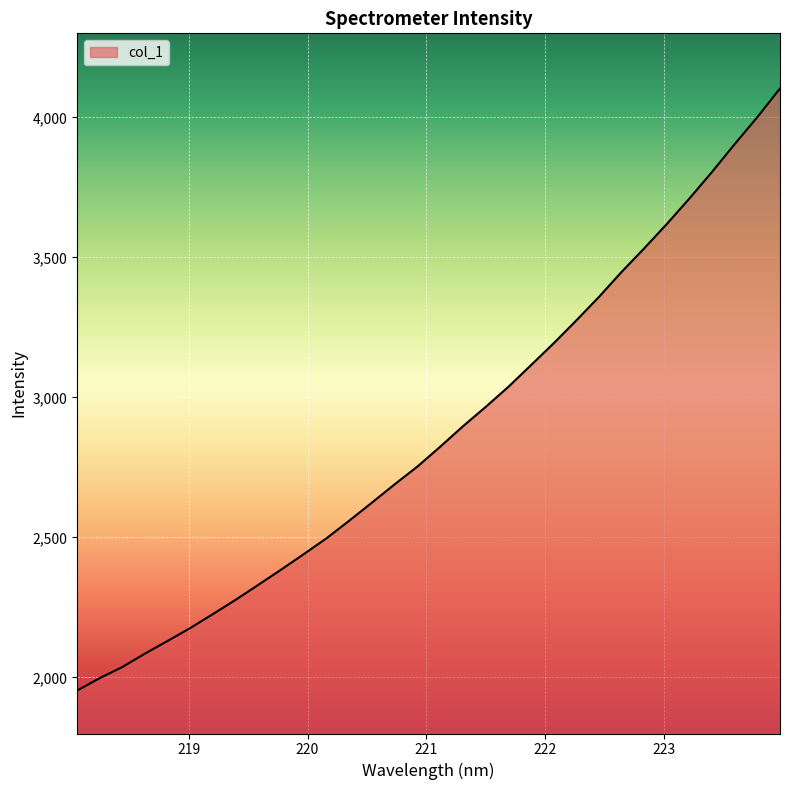

What is the maximum value shown in the chart?

4103.1